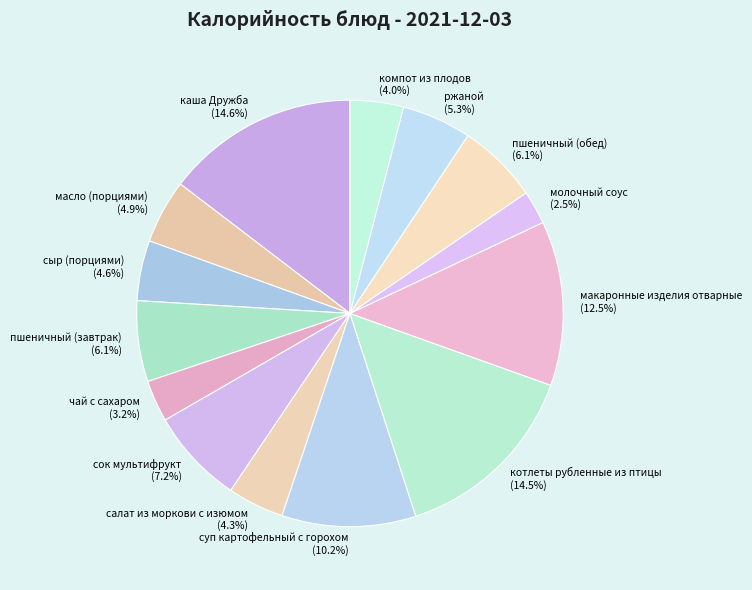

Is there any slice that represents more than half of the pie?

No